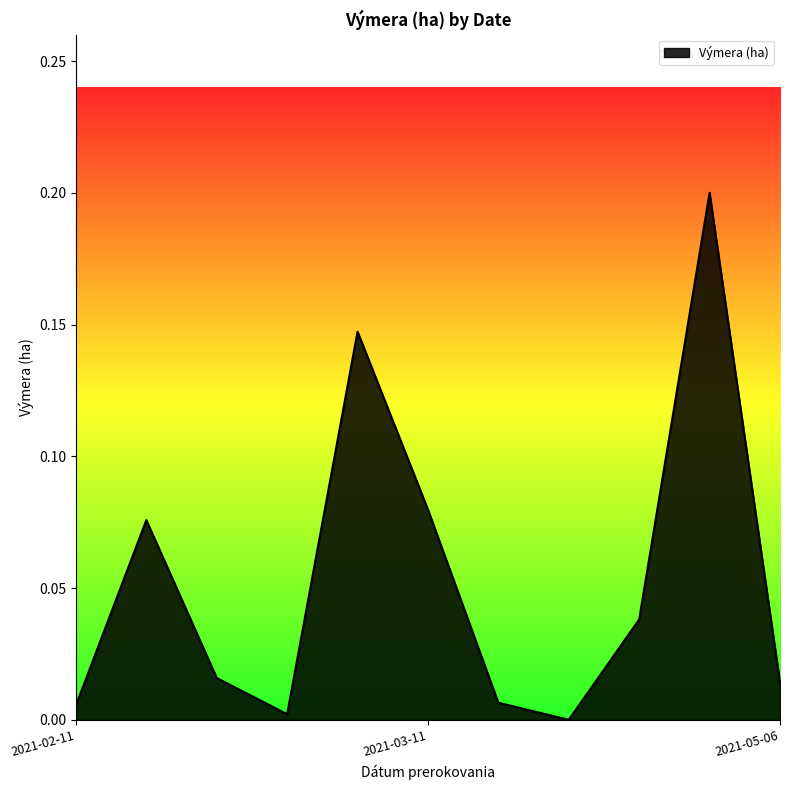

True or false: there are more than 0 points higher than both neighbors.

True